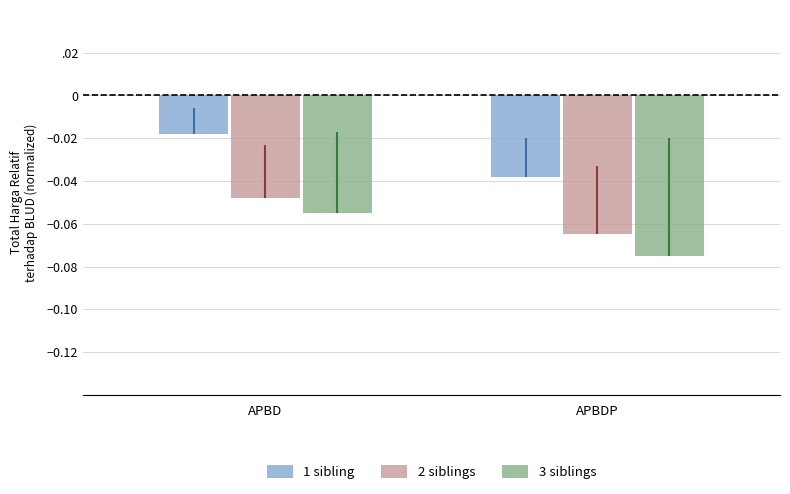

Reading right to left, transcribe all the data shown in this chart.

1 sibling: APBDP=-0.0	APBD=-0.0
2 siblings: APBDP=-0.1	APBD=-0.0
3 siblings: APBDP=-0.1	APBD=-0.1